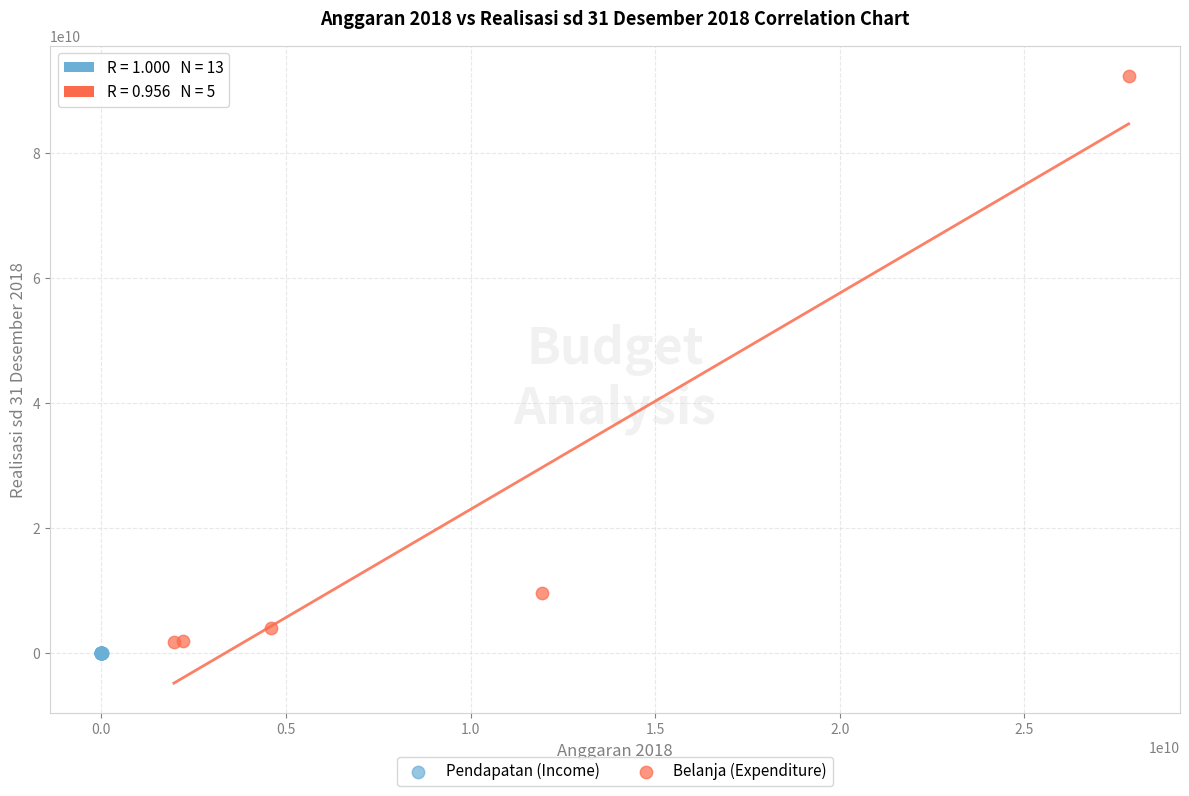

Which series has the largest Y range (max minus min)?

Belanja (Expenditure)